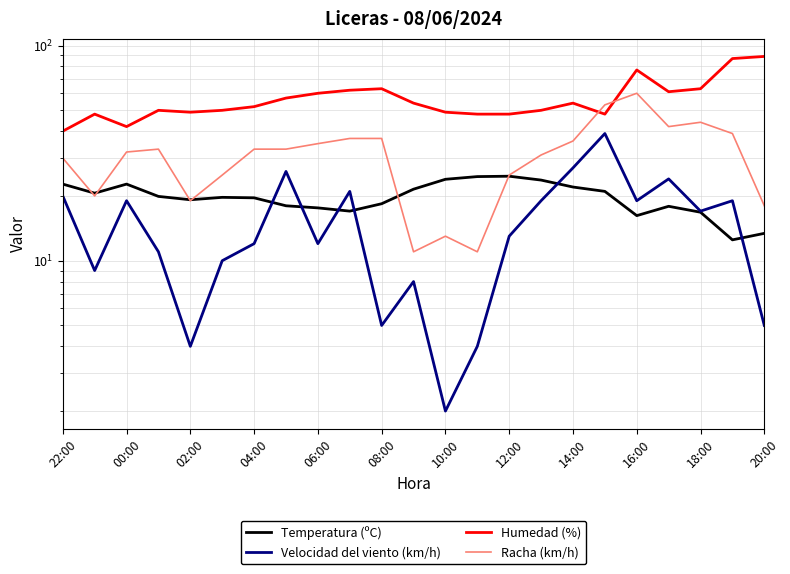

True or false: Racha (km/h) has a value of 53.8 at 15.

False